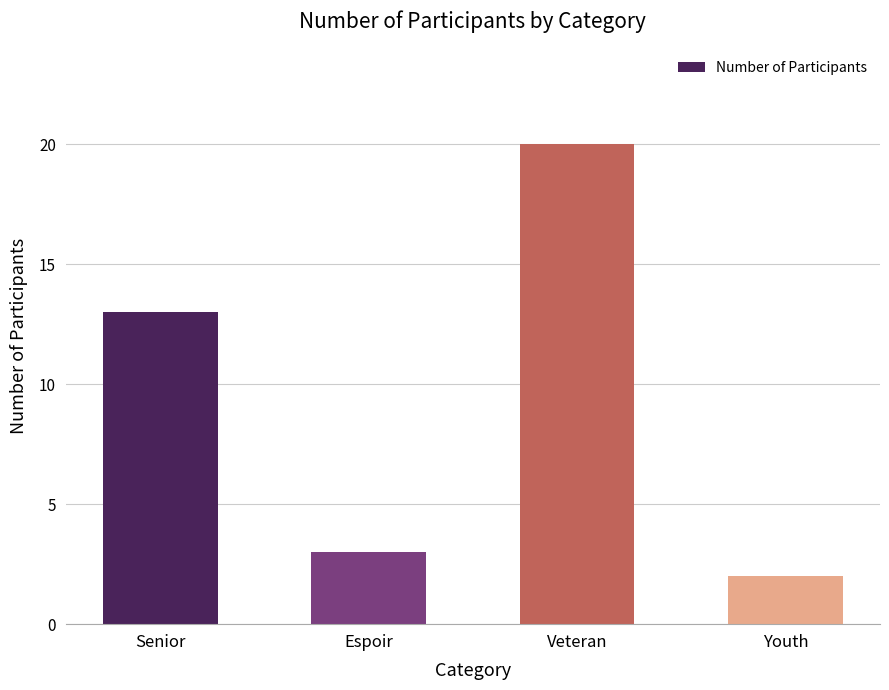

List the labels in order of value, largest first.

Veteran, Senior, Espoir, Youth